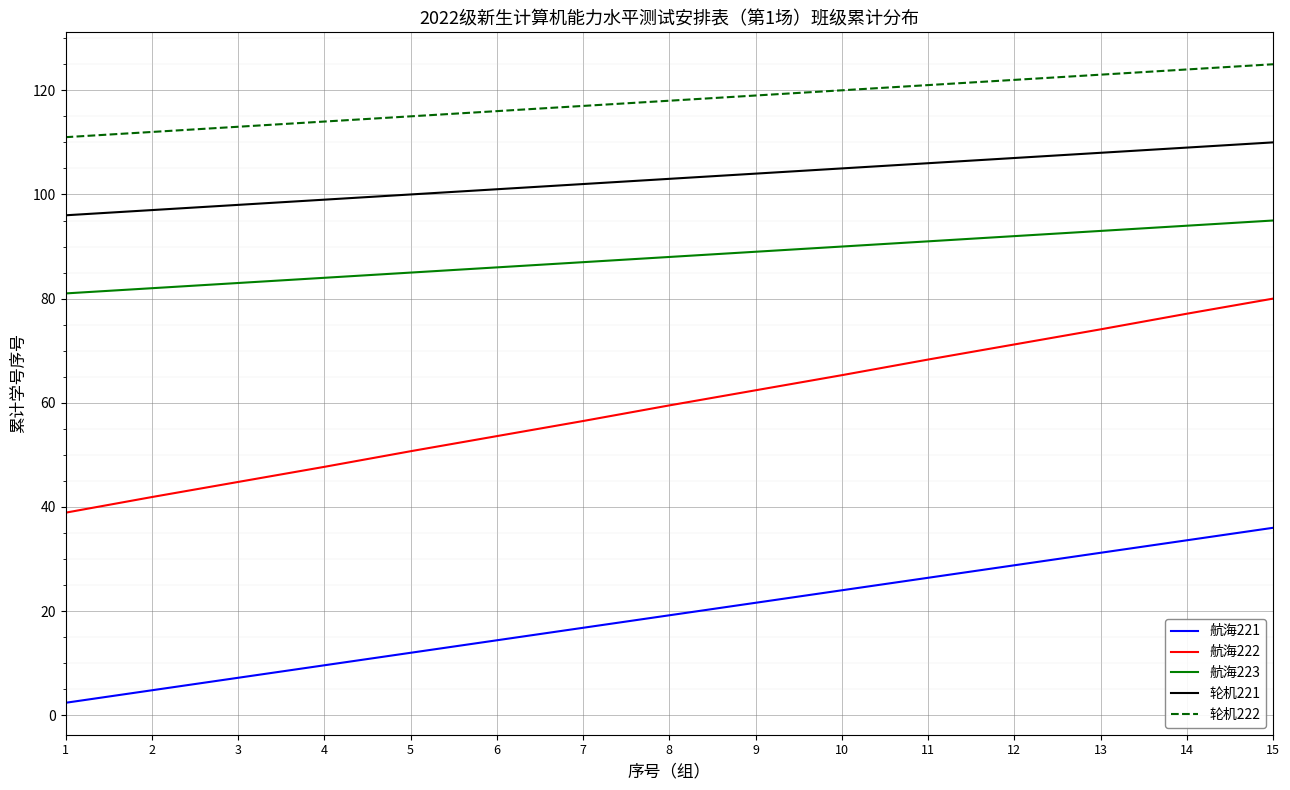

How many series are shown in this chart?

5